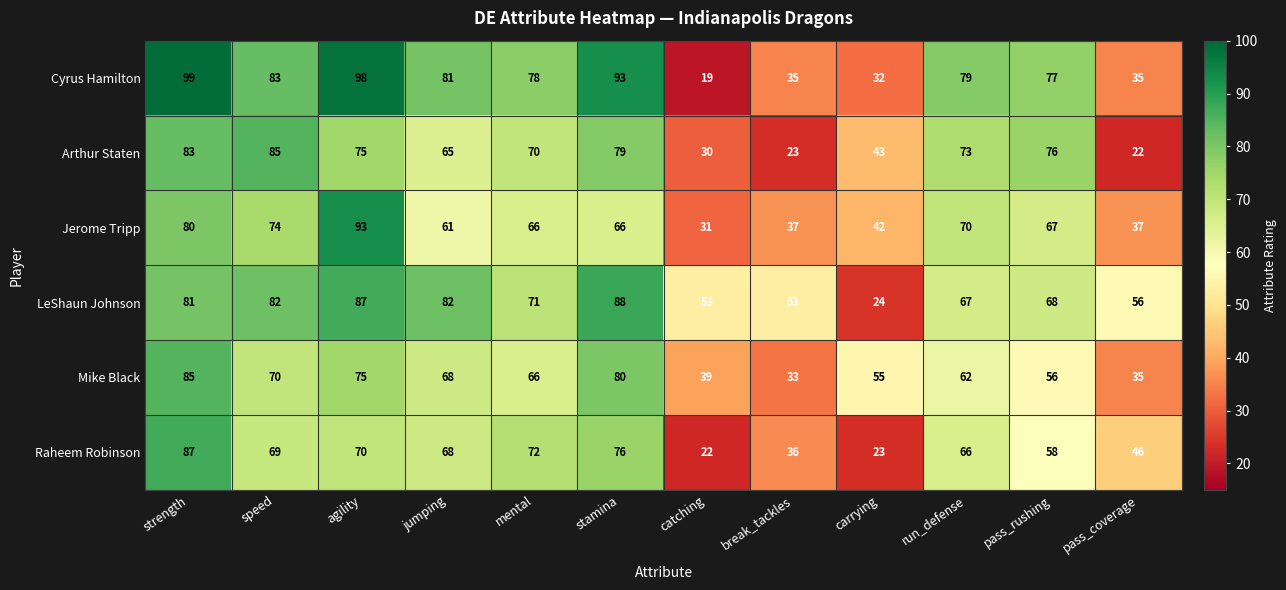

How many categories are shown in the chart?

12